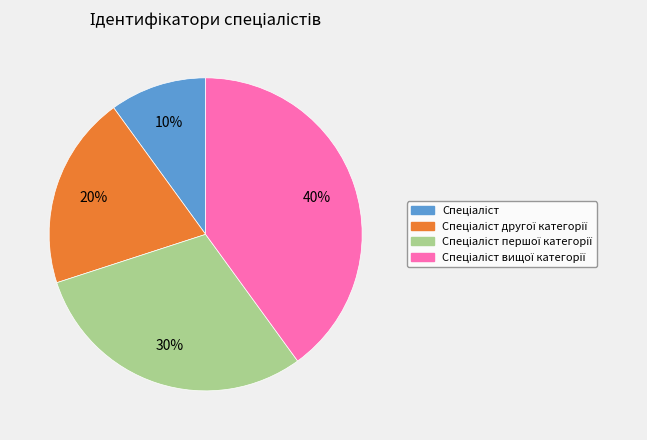

To the nearest percent, what is the difference between the largest and smallest slice percentages?

30%